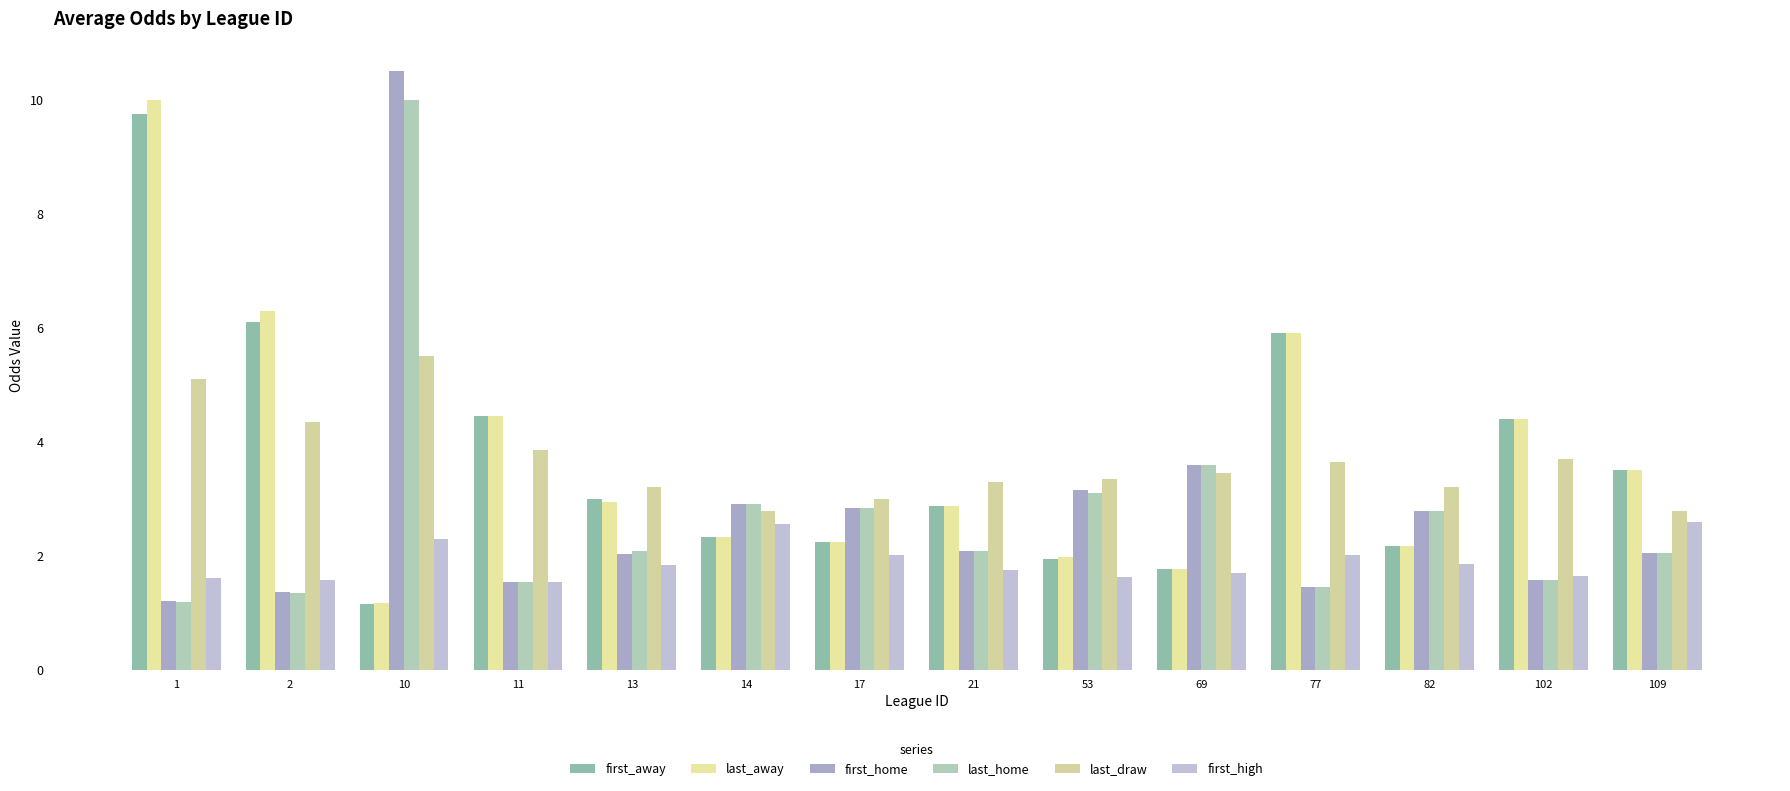

Is it true that first_away equals 3.0 at 17?

False